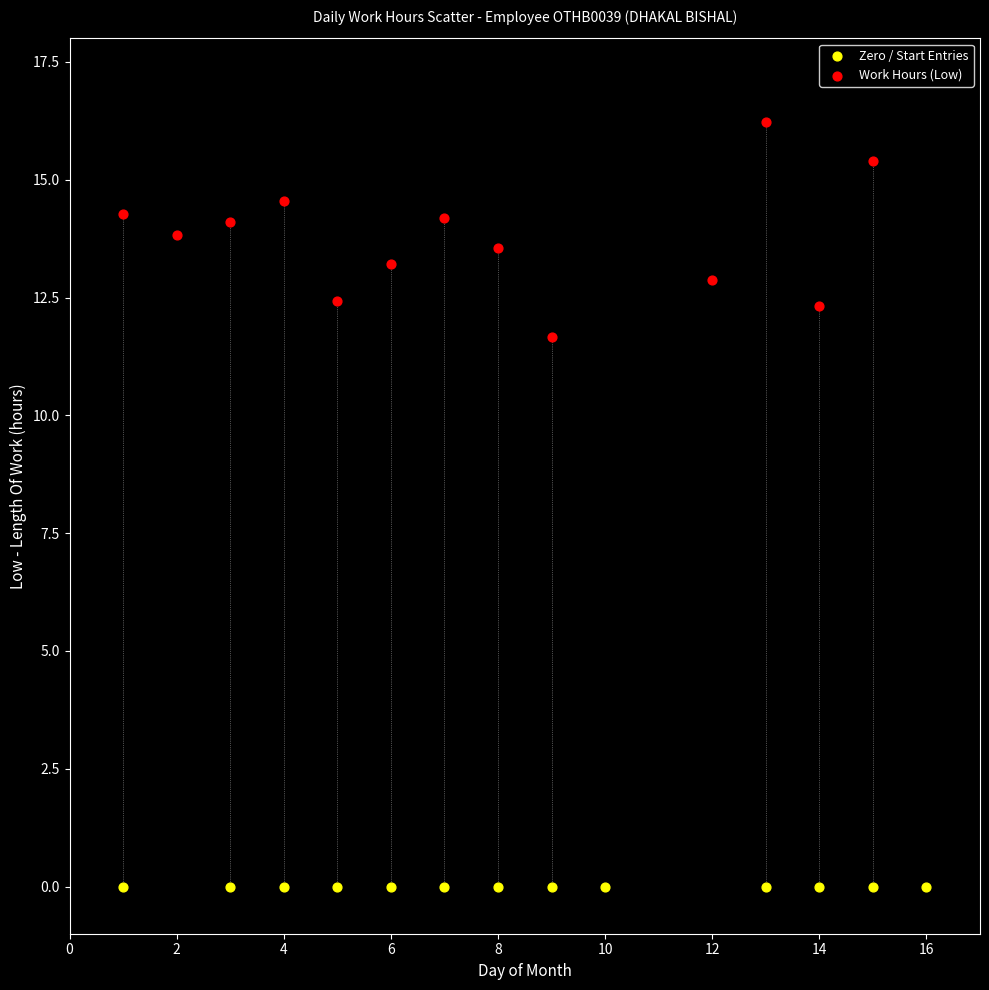

Which series reaches the minimum Y coordinate?

Zero / Start Entries